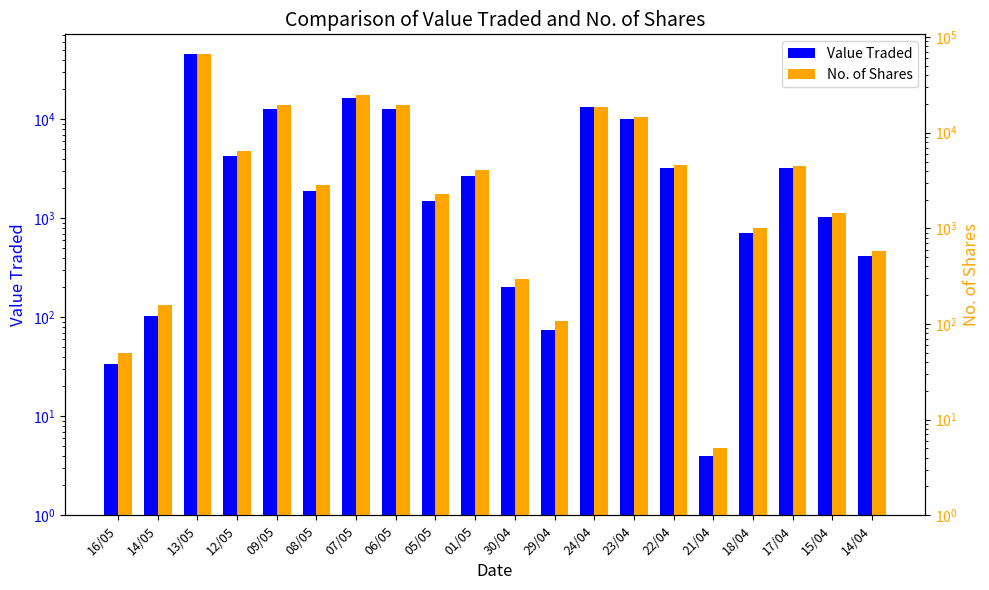

Between 22/04 and 15/04, which is larger?

22/04